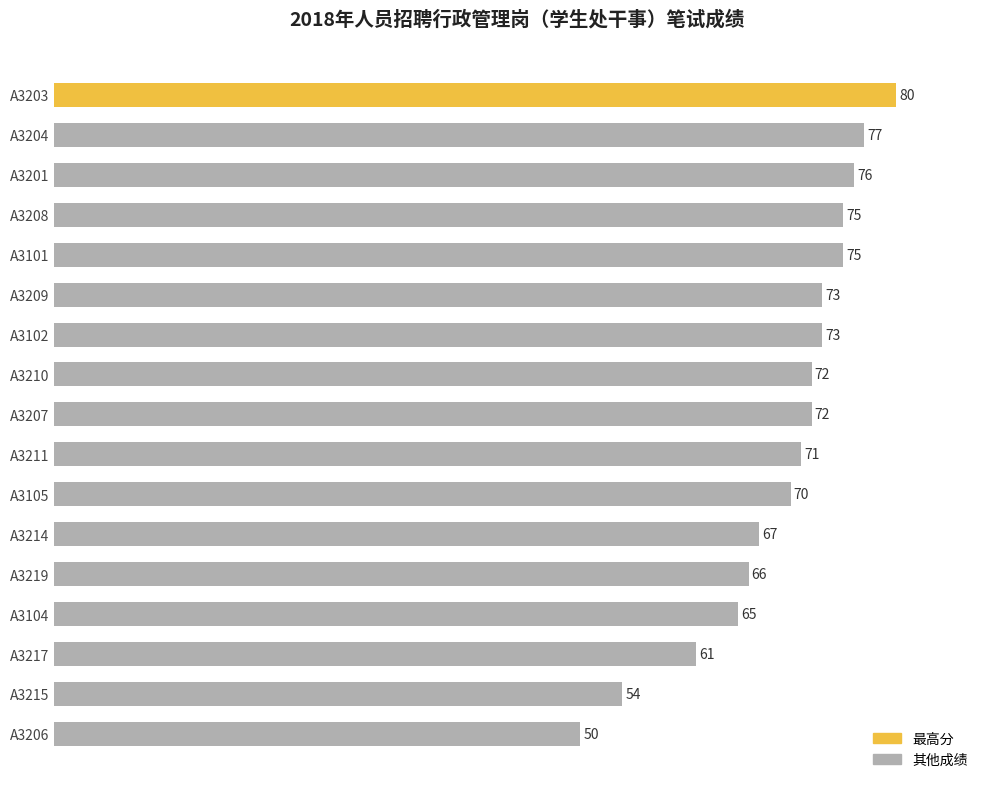

What is the change in value from A3215 to A3208?

+21